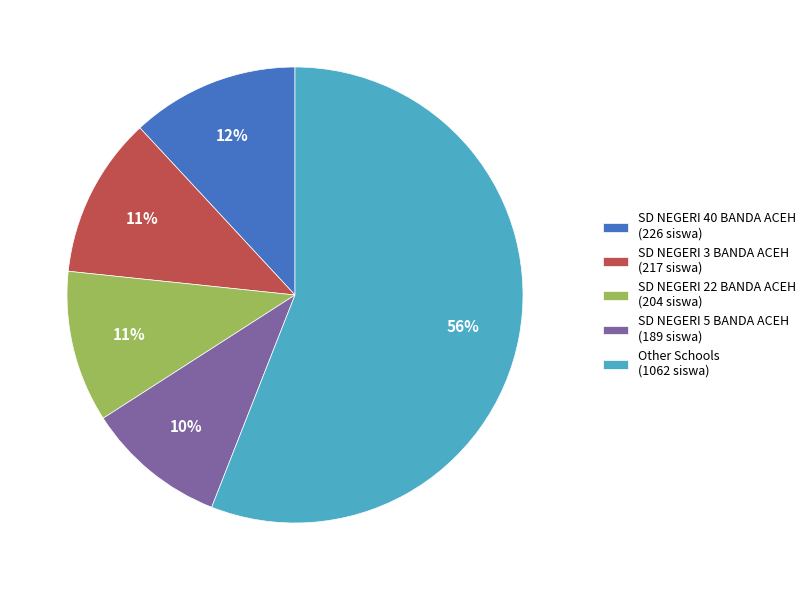

Does any single category account for the majority?

Yes